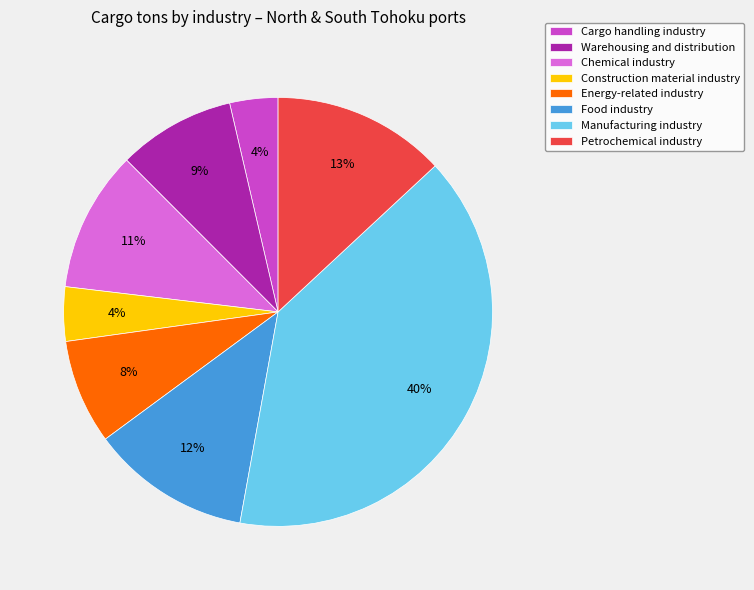

Approximately how many times larger is the value at Cargo handling industry compared to Food industry?

0.3